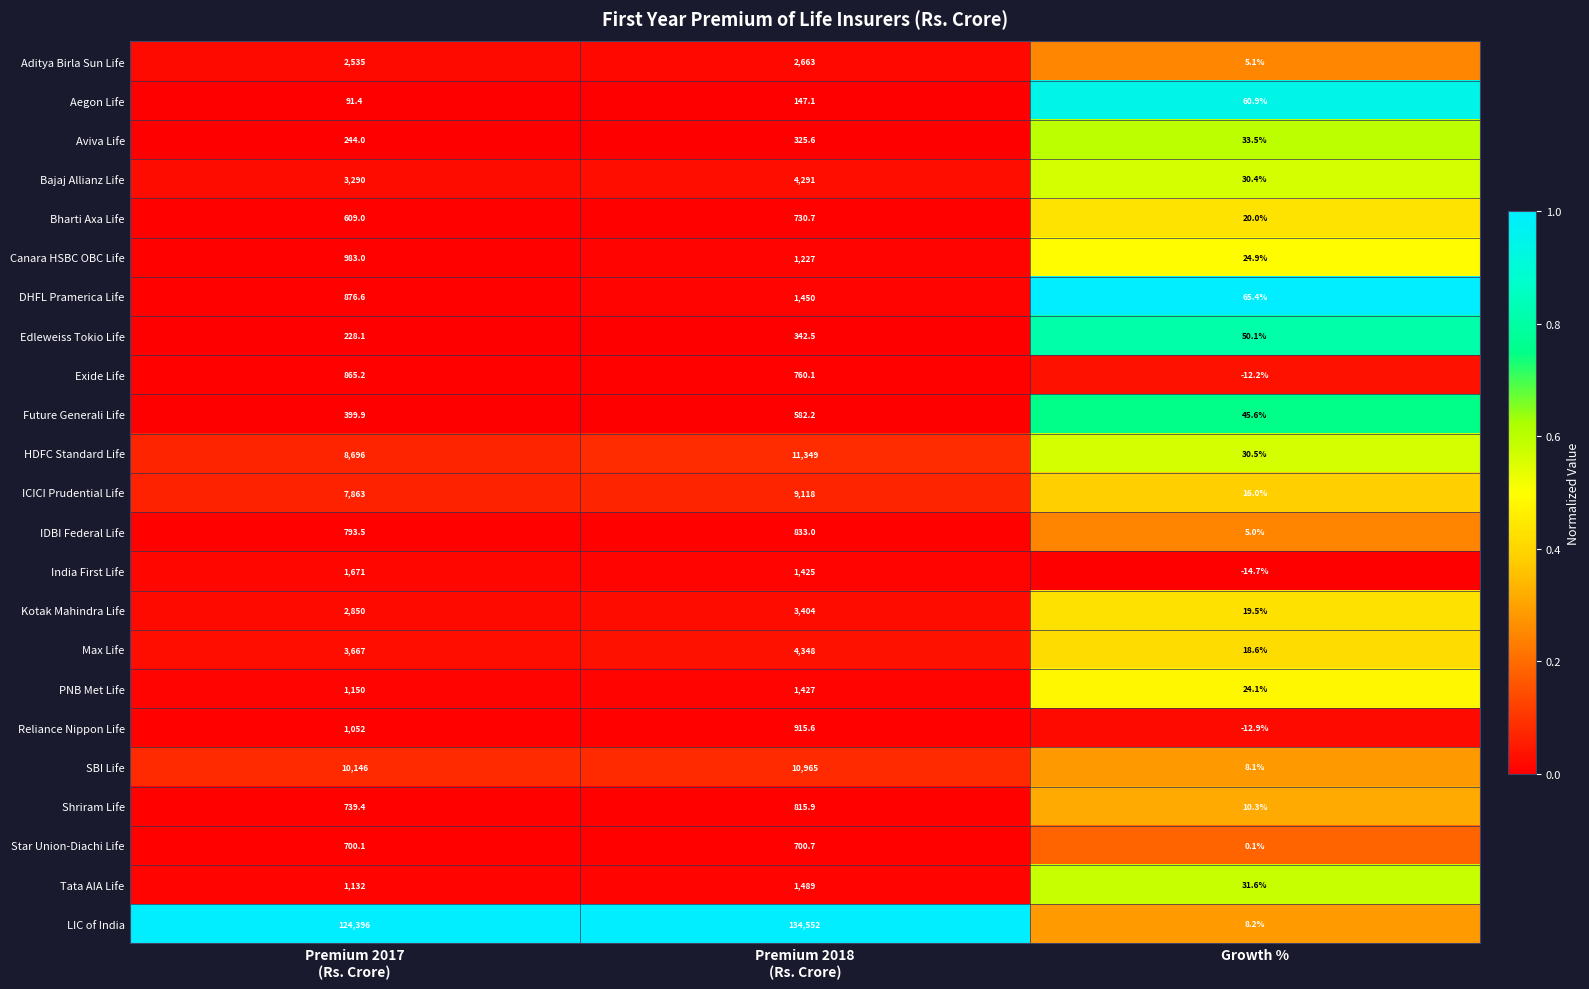

The value of Star Union-Diachi Life at Growth % is 0.1. True or false?

True